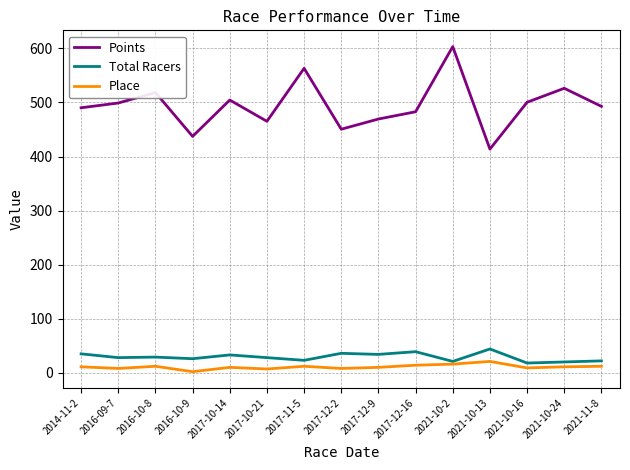

Which series has the largest total across all categories?

Points